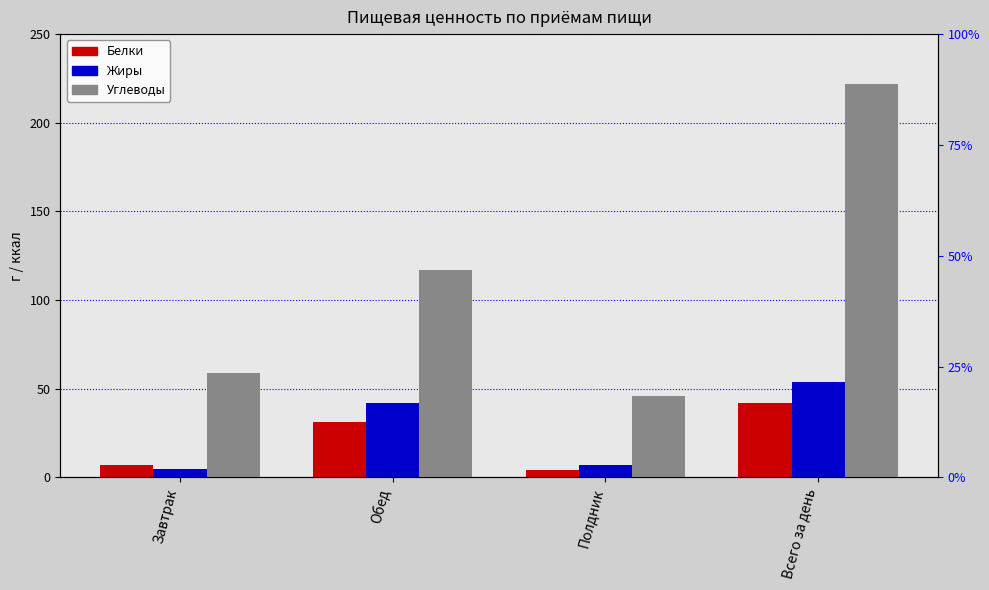

How many values in the Жиры series exceed 42?

1